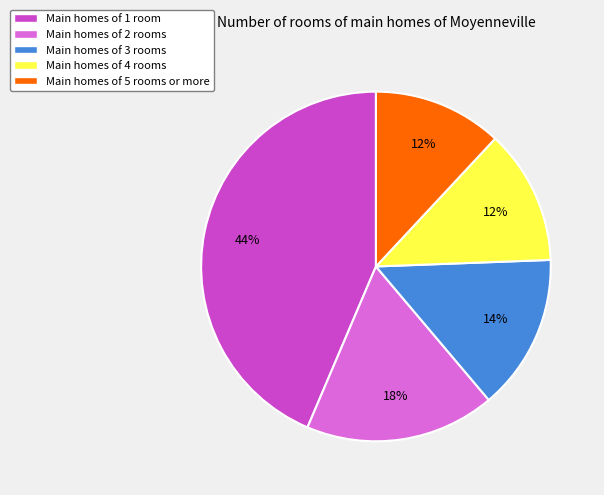

How many slices are in this pie chart?

5